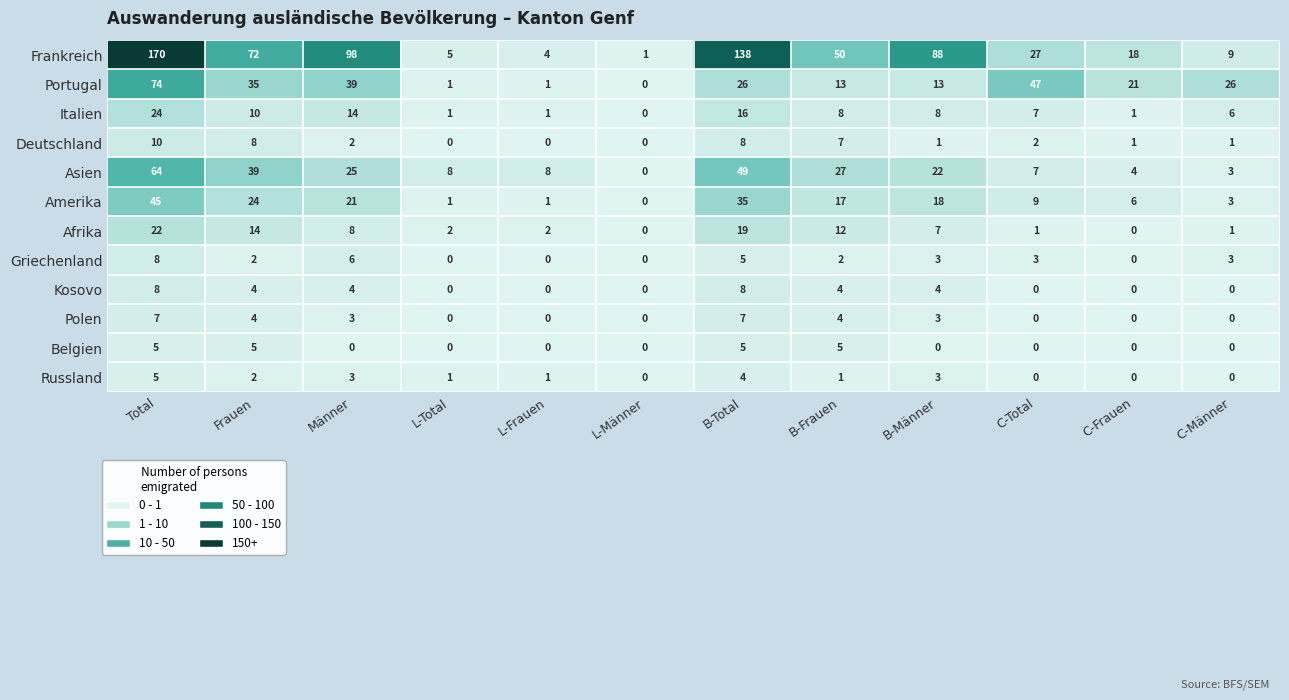

Where is Afrika nearest to the value 11?

B-Frauen